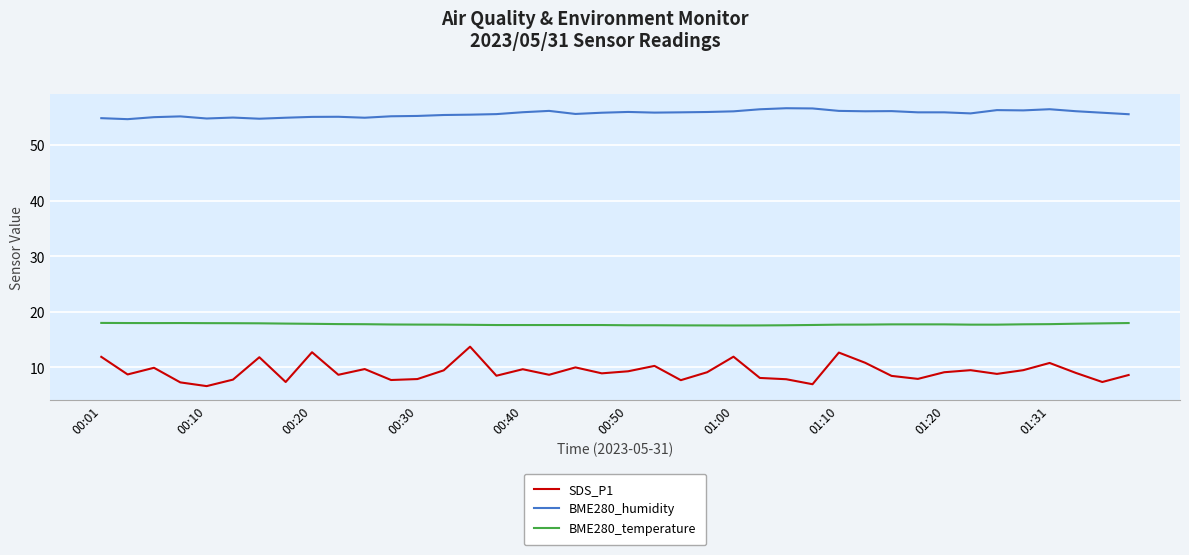

What is the difference between the maximum and minimum values in the SDS_P1 series?

7.1